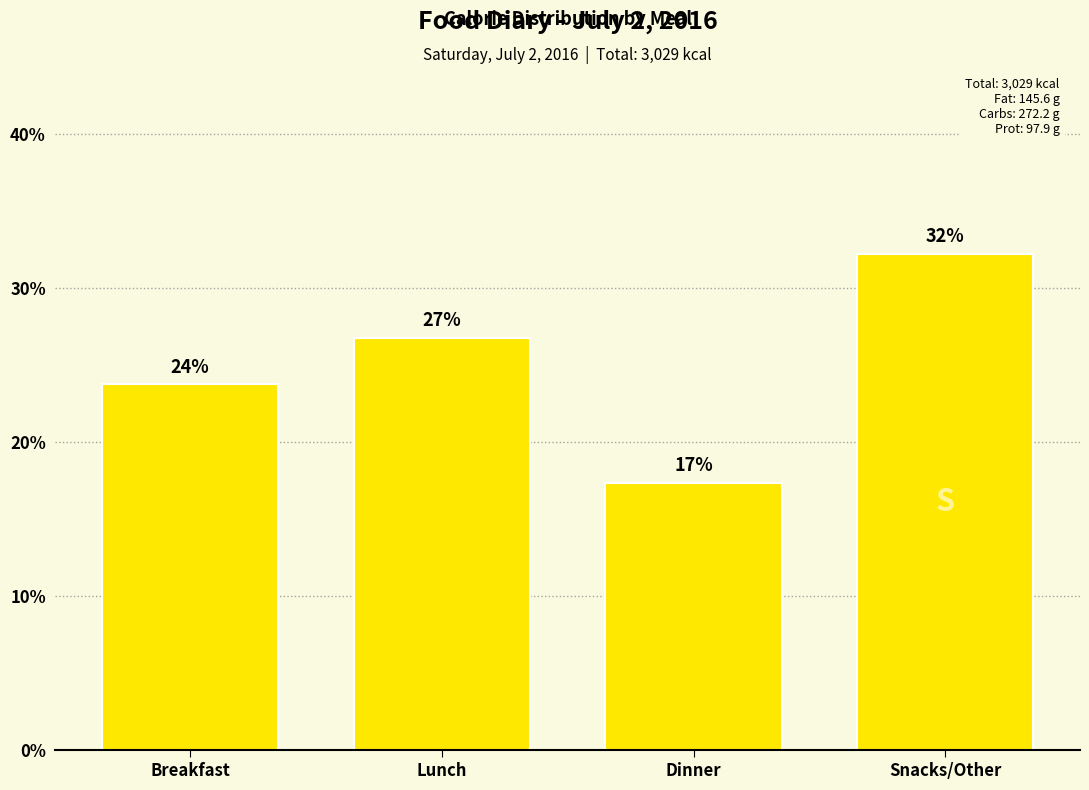

How many bars are there in total?

4